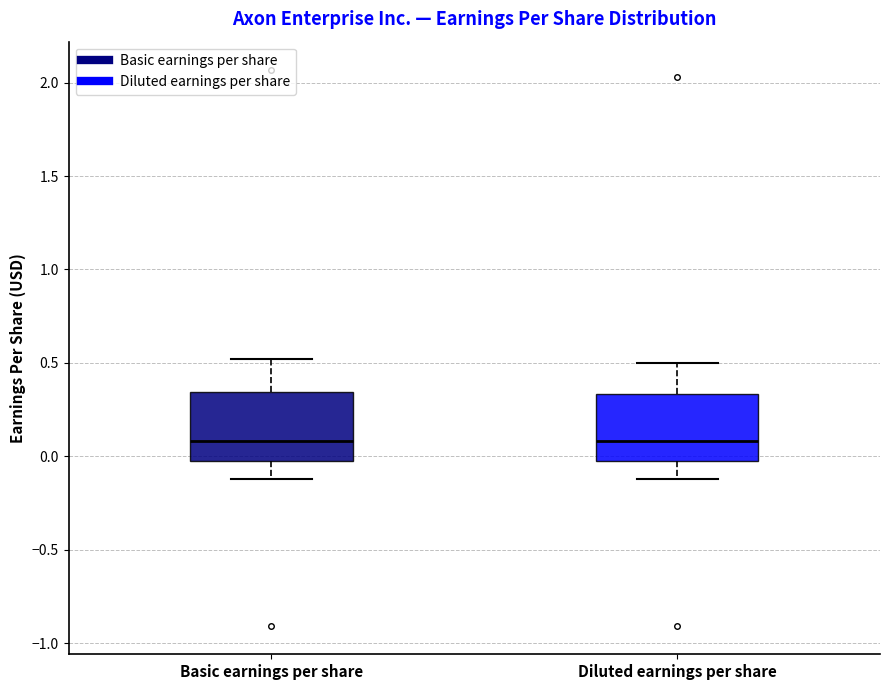

Reading left to right, transcribe this box plot: for each box, give where its median line is, the range the box spans, and where its two whiskers end, as read against the y-axis. The values are not printed on the chart, so give them approximately, as read against the axis.

Basic earnings per share: median 0.10, box 0.00 to 0.35, whiskers -0.10 to 0.50
Diluted earnings per share: median 0.10, box 0.00 to 0.35, whiskers -0.10 to 0.50